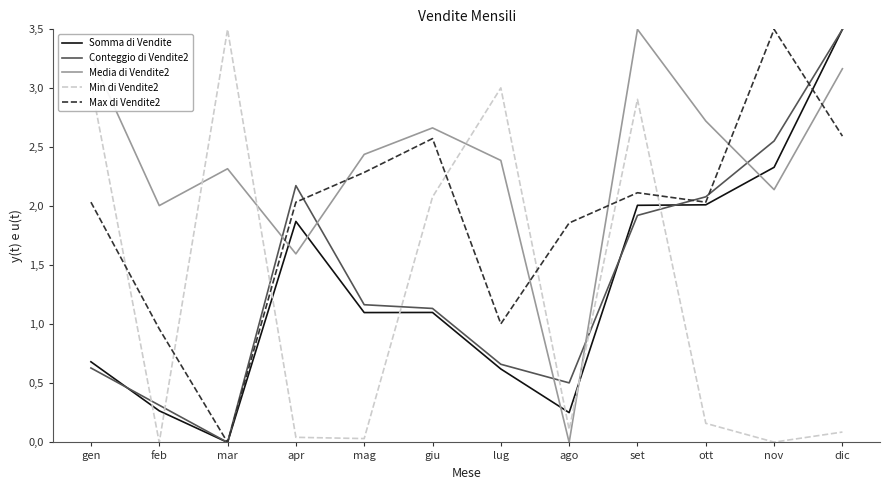

What is the value of the Media di Vendite2 point at the 1st from the left?

3.3